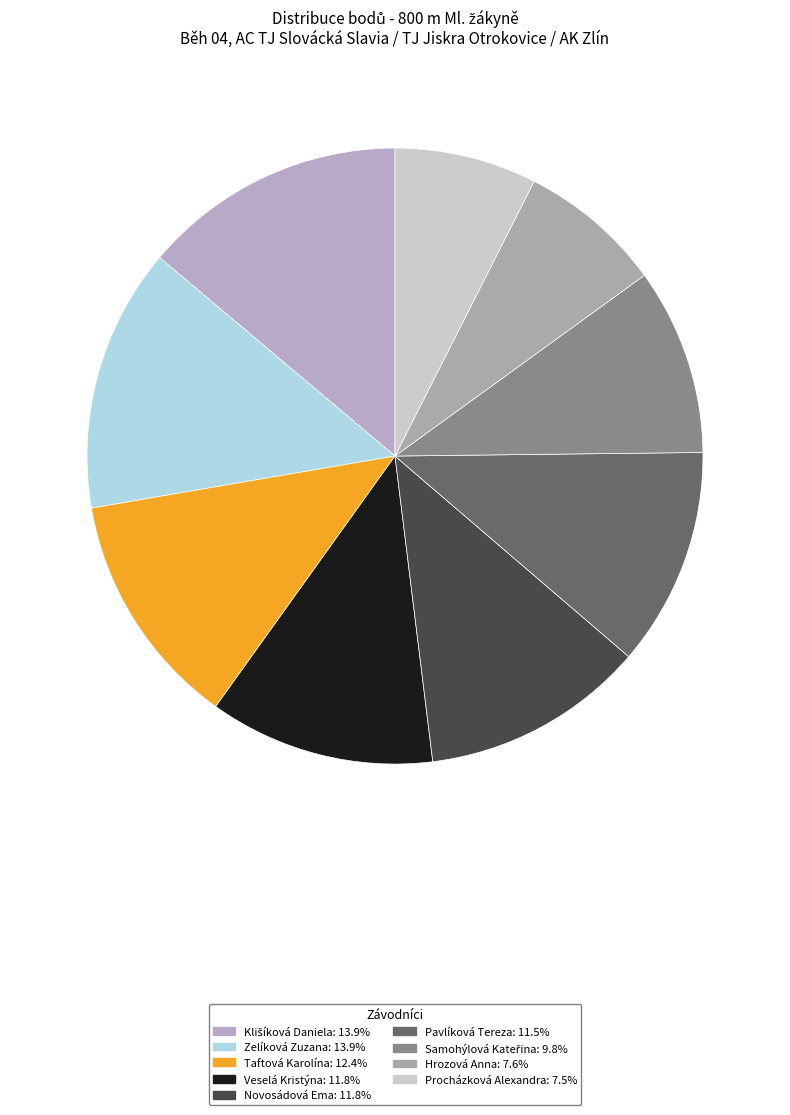

True or false: Samohýlová Kateřina accounts for 2% of the total.

False